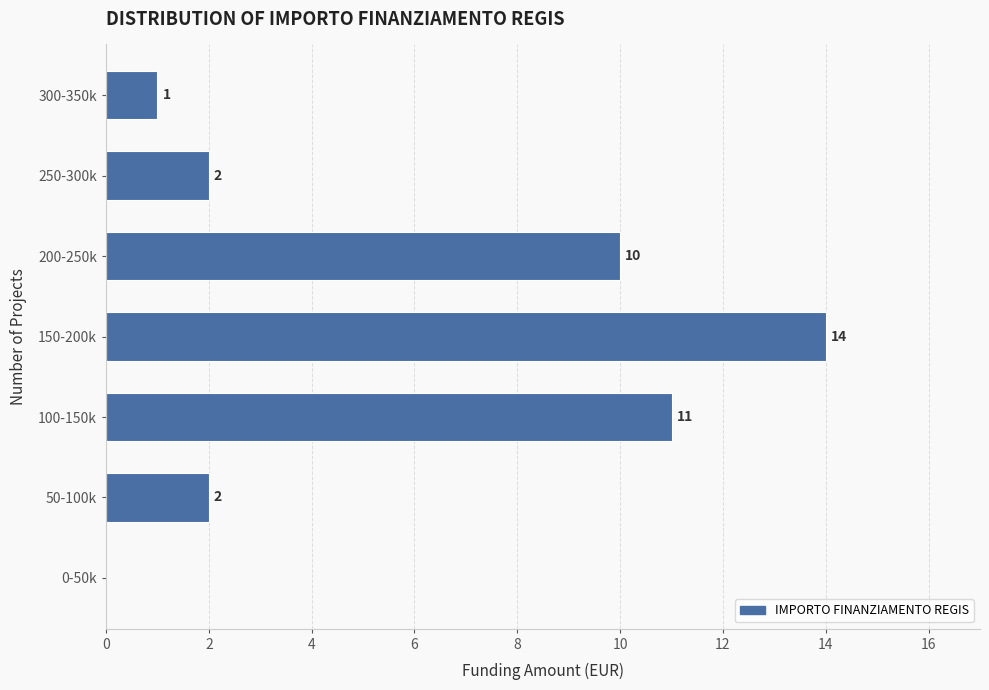

Reading bottom to top, list all the values displayed in this chart.

0-50k=0	50-100k=2	100-150k=11	150-200k=14	200-250k=10	250-300k=2	300-350k=1